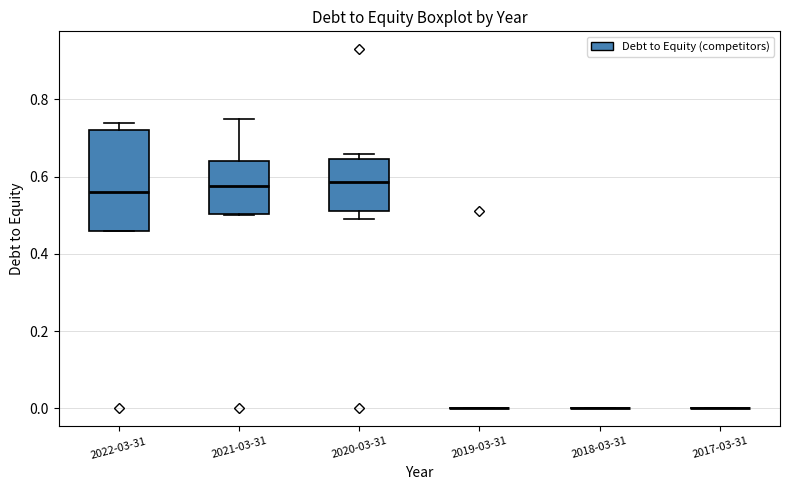

Reading left to right, read every box against the y-axis: the position of its median line, the range the box covers, and the ends of its whiskers. The values are not printed on the chart, so give them approximately, as read against the axis.

2022-03-31: median 0.56, box 0.46 to 0.72, whiskers 0.46 to 0.74
2021-03-31: median 0.58, box 0.50 to 0.64, whiskers 0.50 to 0.76
2020-03-31: median 0.58, box 0.52 to 0.64, whiskers 0.50 to 0.66
2019-03-31: box collapsed to a line at 0.00, whiskers 0.00 to 0.00
2018-03-31: box collapsed to a line at 0.00, whiskers 0.00 to 0.00
2017-03-31: box collapsed to a line at 0.00, whiskers 0.00 to 0.00